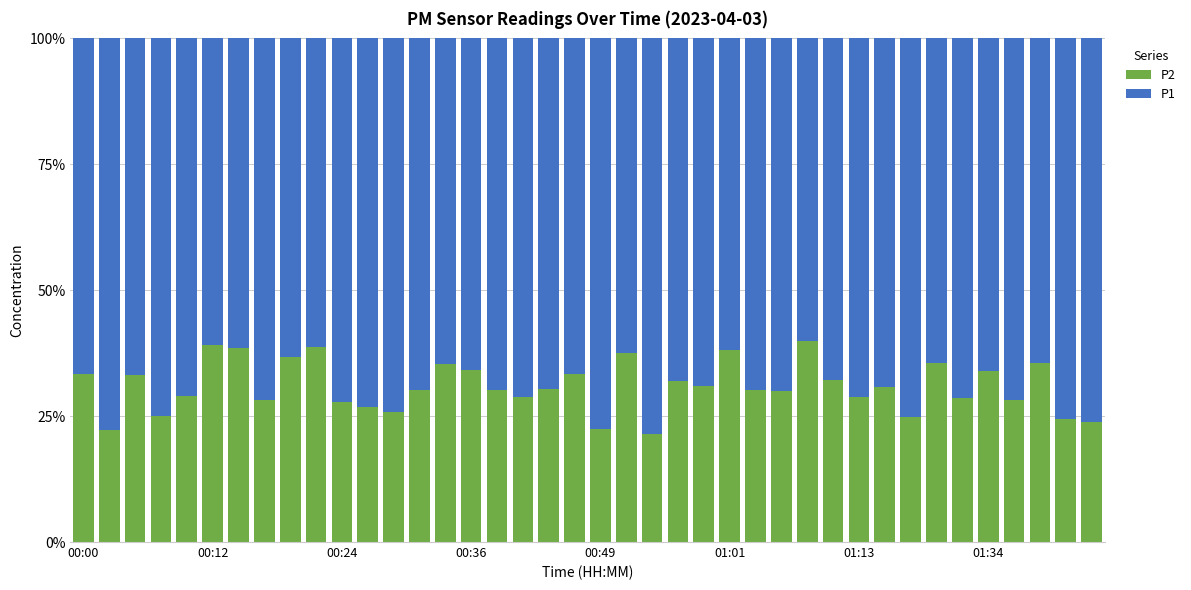

What is the minimum value for P2?

21.4